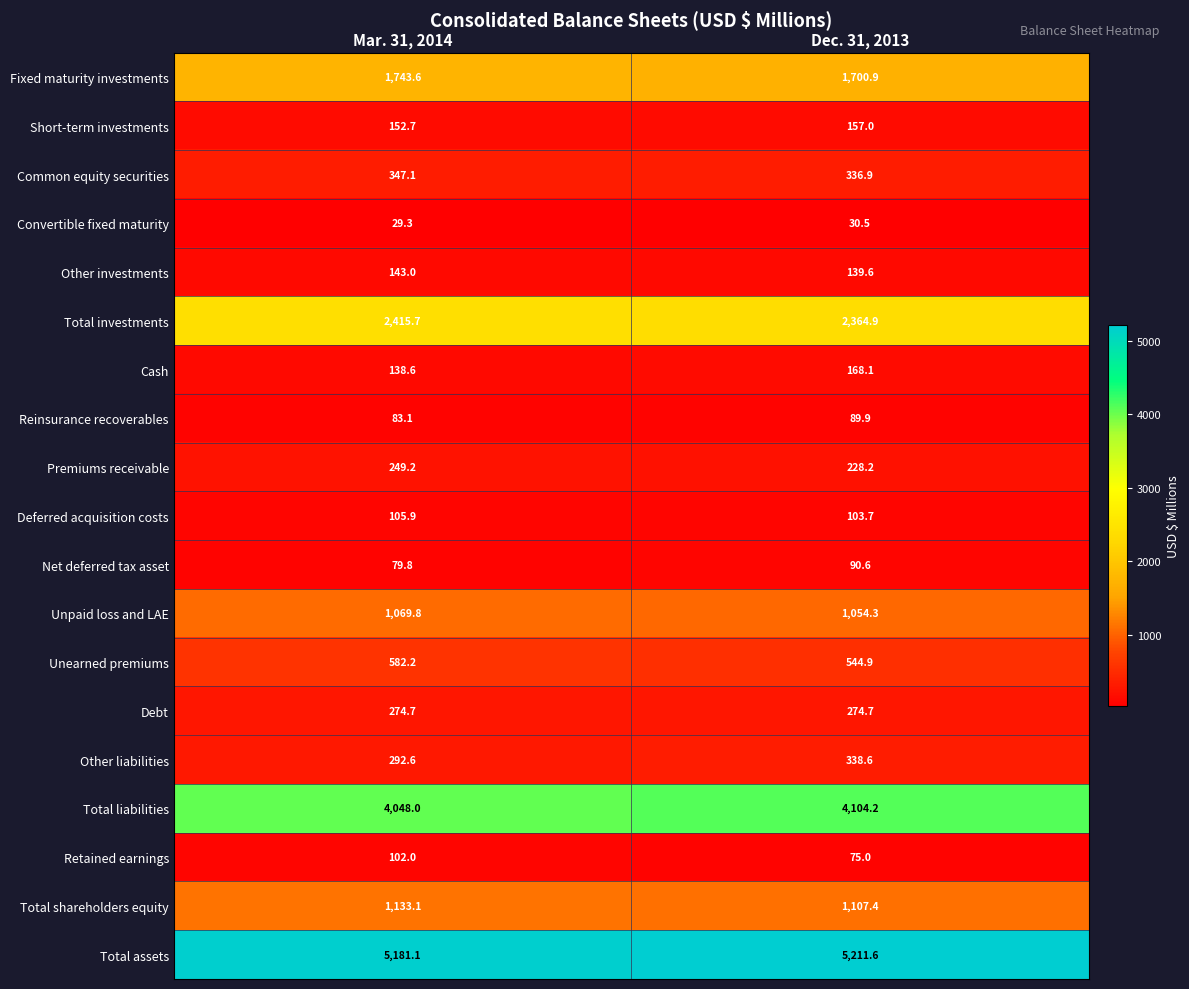

The value of Fixed maturity investments at Mar. 31, 2014 is 581.6. True or false?

False